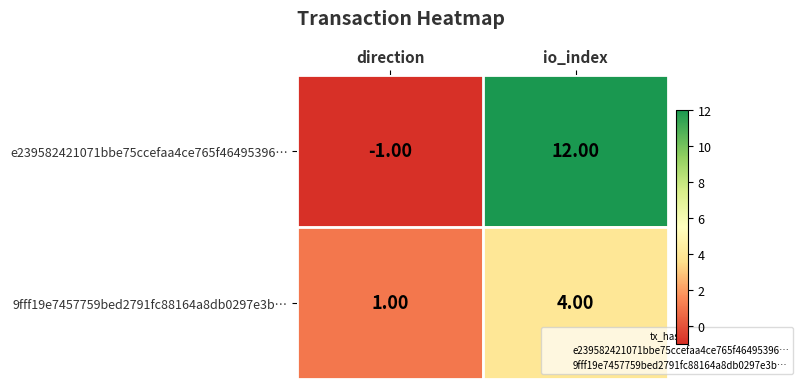

What is the difference between the maximum and minimum values in the e239582421071bbe75ccefaa4ce765f46495396… series?

13